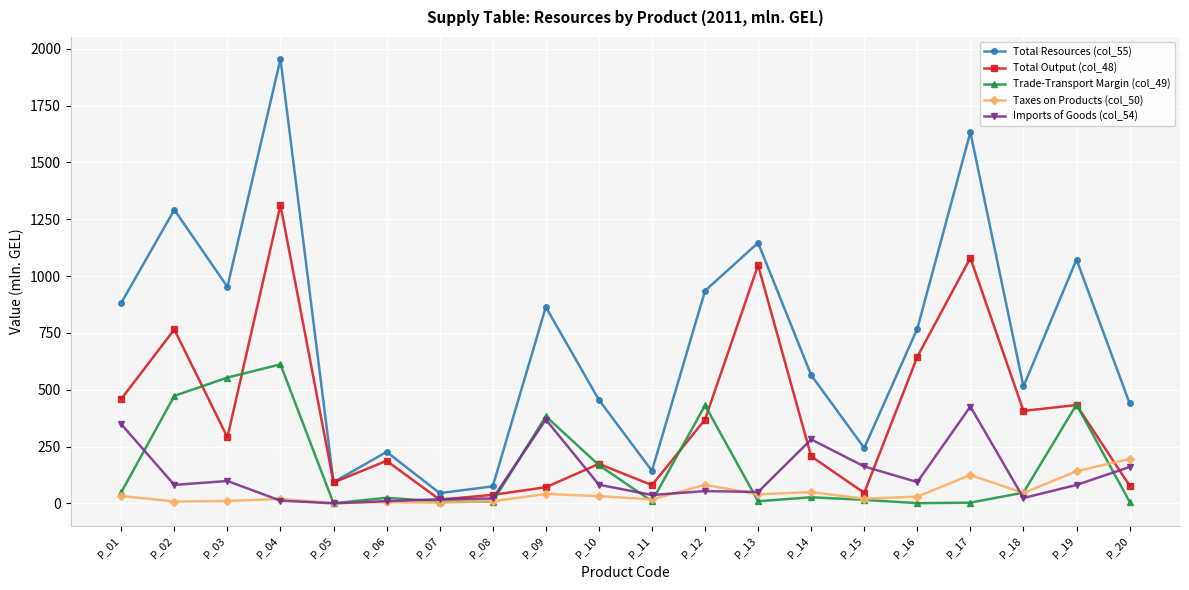

Where do Trade-Transport Margin (col_49) and Imports of Goods (col_54) first cross each other?

P_01 and P_02